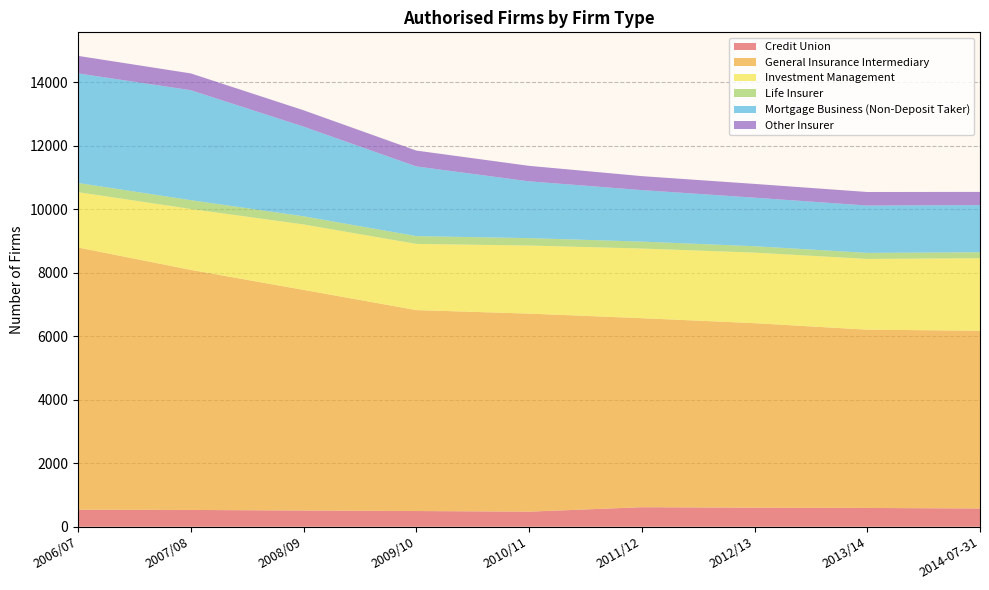

Reading right to left, list all the values displayed in this chart.

Credit Union: 573	591	599	614	474	494	510	528	535
General Insurance Intermediary: 5601	5616	5813	5955	6239	6330	6951	7563	8261
Investment Management: 2284	2229	2222	2194	2145	2085	2061	1918	1743
Life Insurer: 188	190	202	219	233	246	257	278	290
Mortgage Business (Non-Deposit Taker): 1485	1491	1529	1622	1789	2194	2825	3464	3451
Other Insurer: 416	427	434	440	488	500	515	529	552